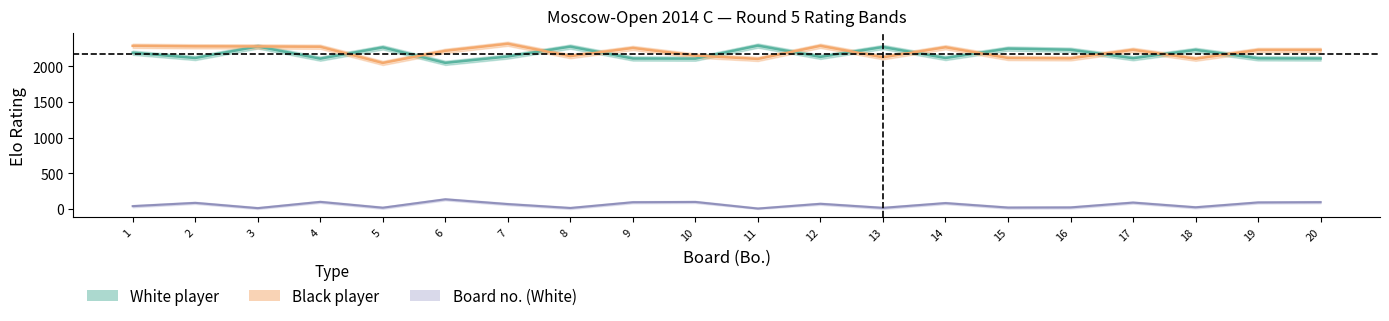

The value of White board no. at 1 is 22. True or false?

False